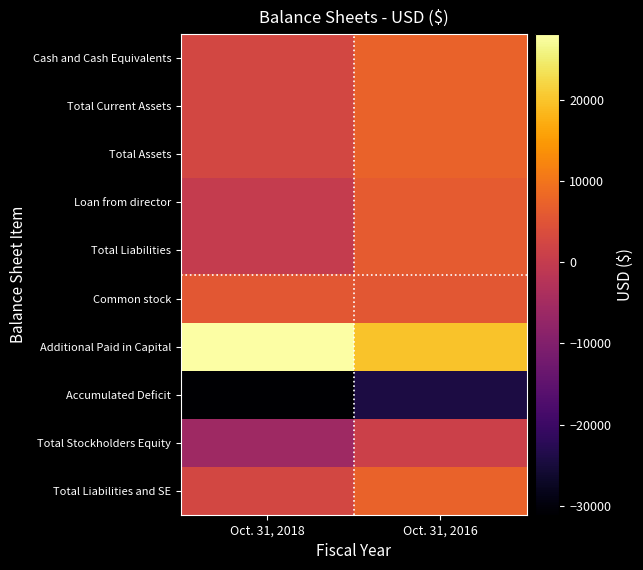

What is the total value across all series at Oct. 31, 2016?

43656